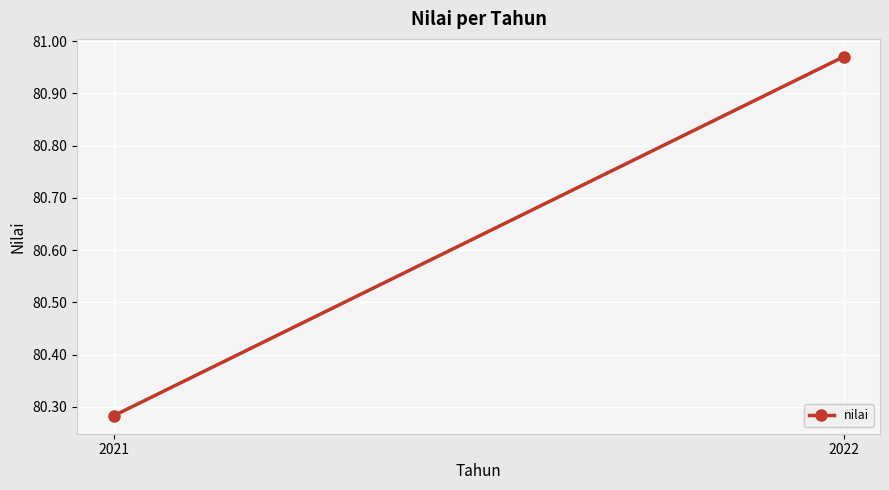

At which category does the chart reach its peak across all series?

2022